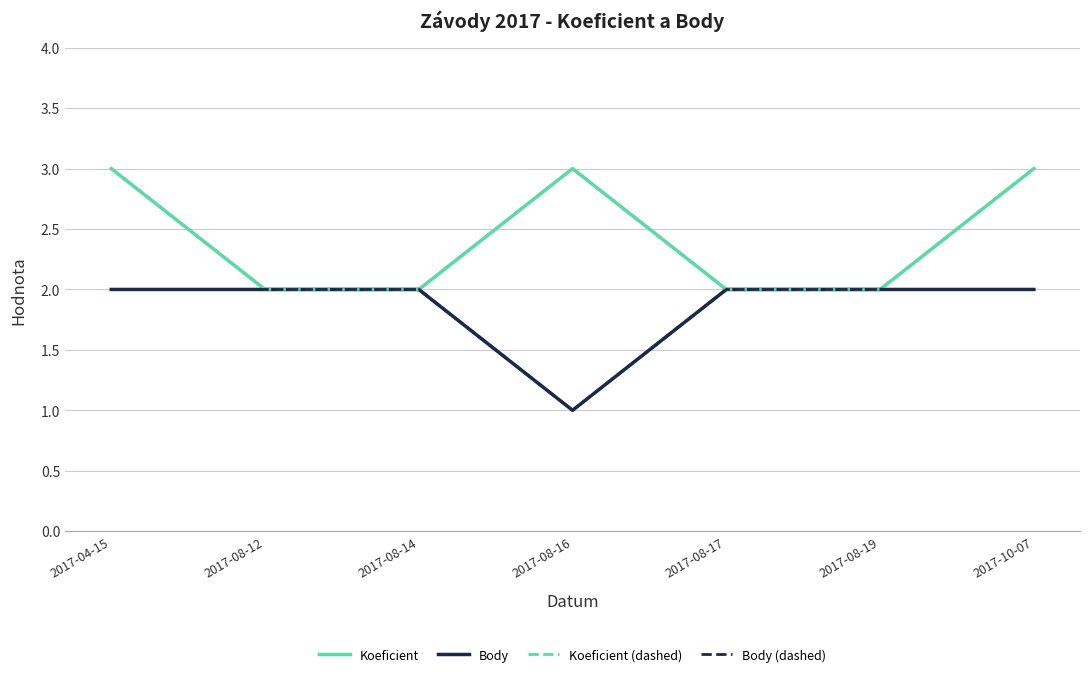

Does the chart display data point markers on the line(s)?

No